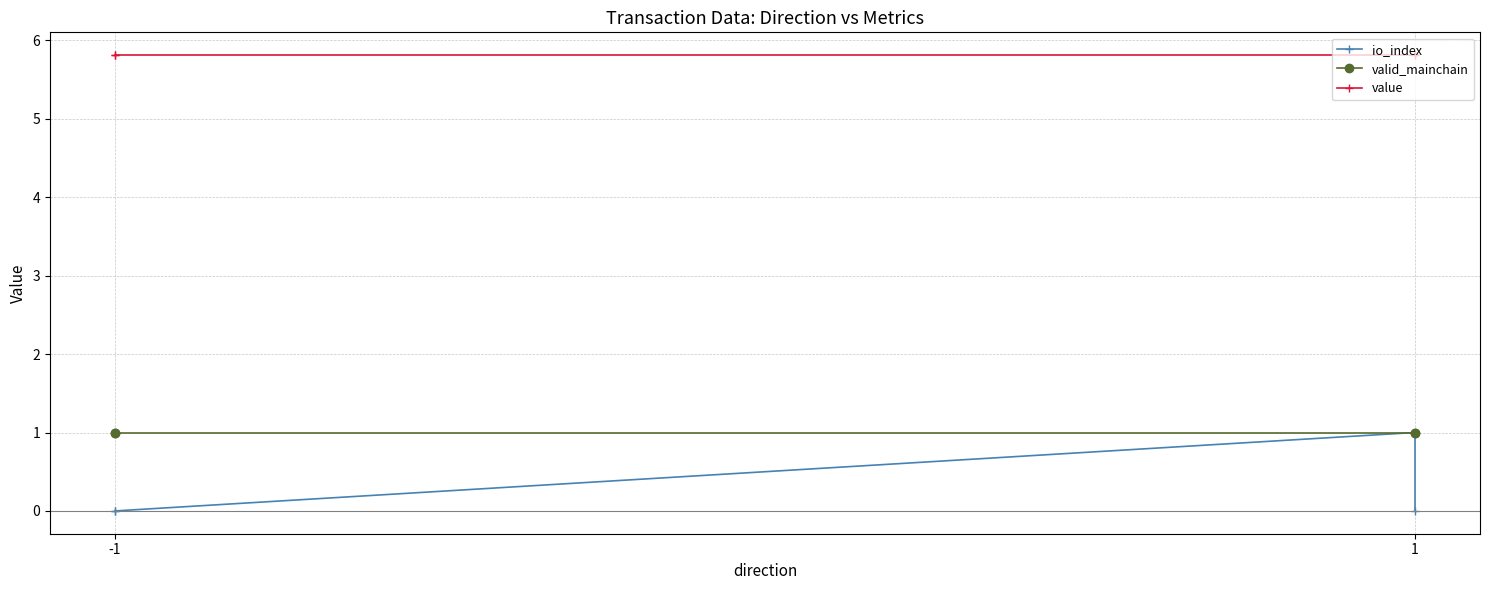

Which series has the largest total across all categories?

value